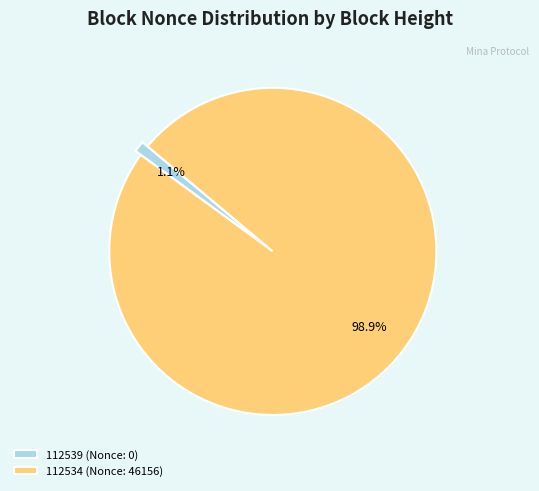

To the nearest percent, what is the combined percentage of 112534 (Nonce: 46156) and 112539 (Nonce: 0)?

100%